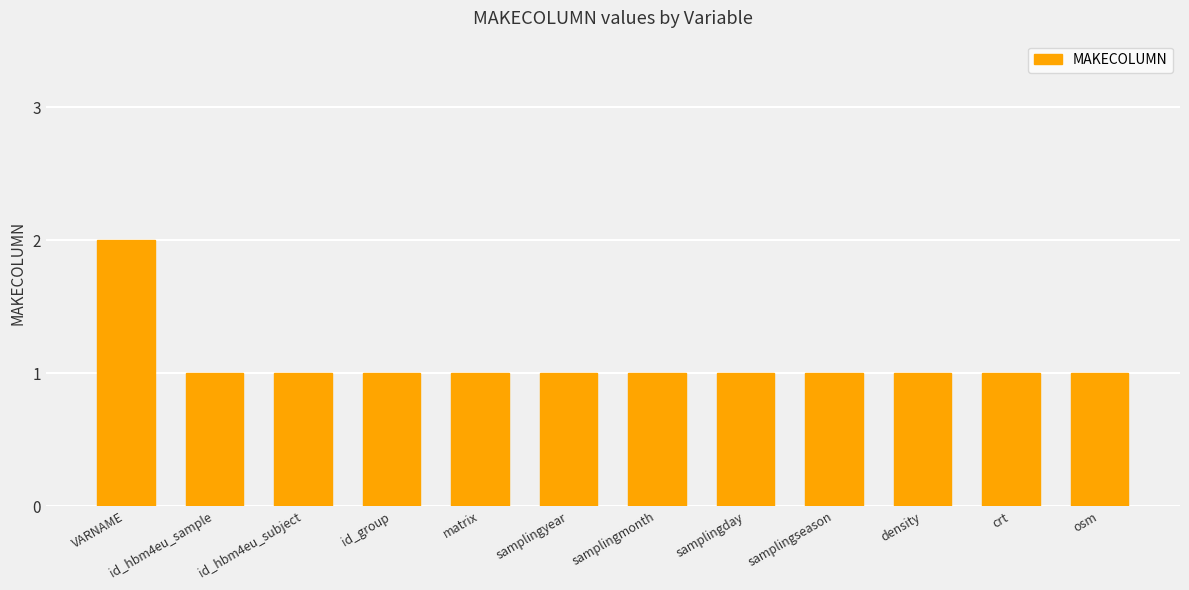

Reading right to left, transcribe all the data shown in this chart.

1	1	1	1	1	1	1	1	1	1	1	2